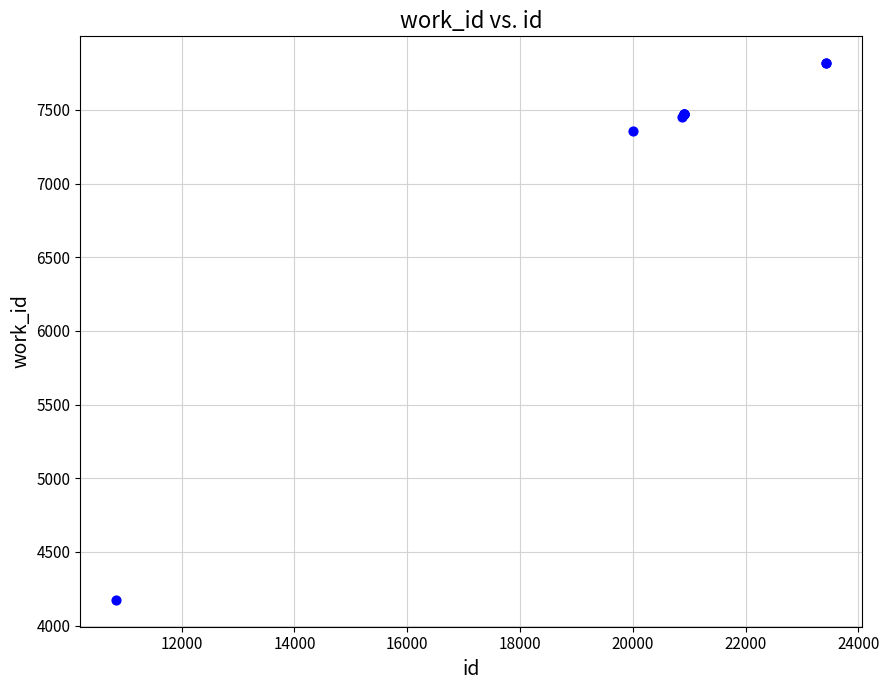

What Y value in the scatter plot is closest to 5996?

7354